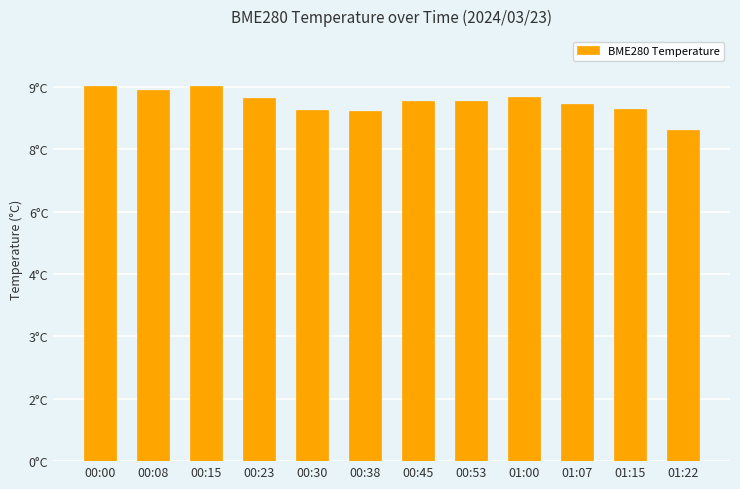

Reading right to left, extract all data points from this chart.

01:22=8.0	01:15=8.5	01:07=8.6	01:00=8.8	00:53=8.7	00:45=8.7	00:38=8.4	00:30=8.4	00:23=8.7	00:15=9.0	00:08=8.9	00:00=9.0